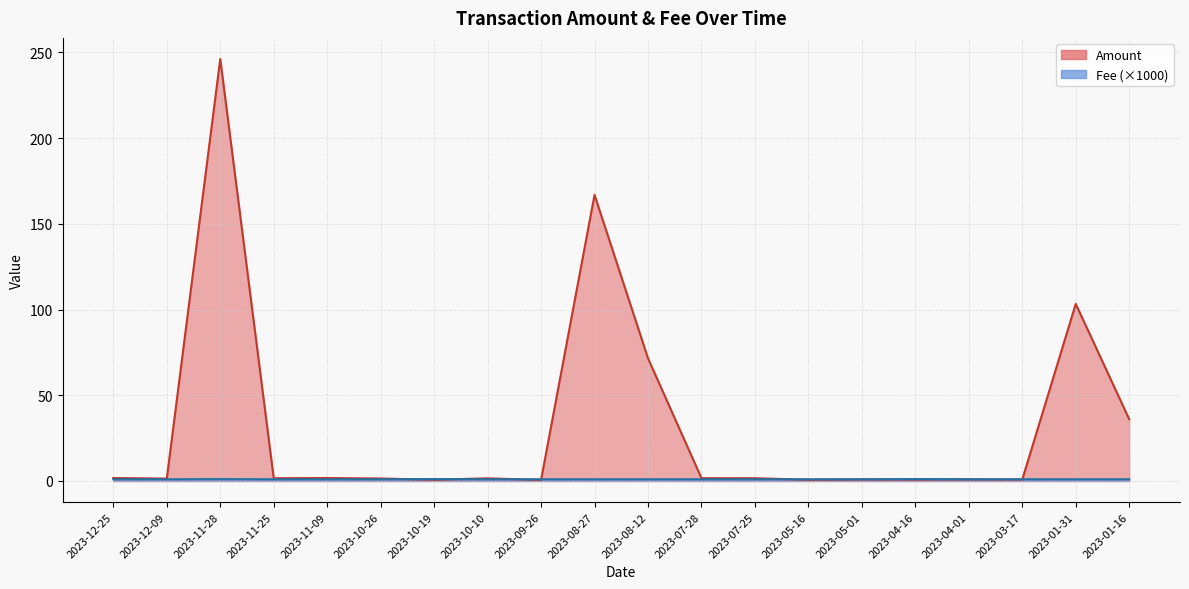

True or false: Fee has more than 1 interior local peaks.

True